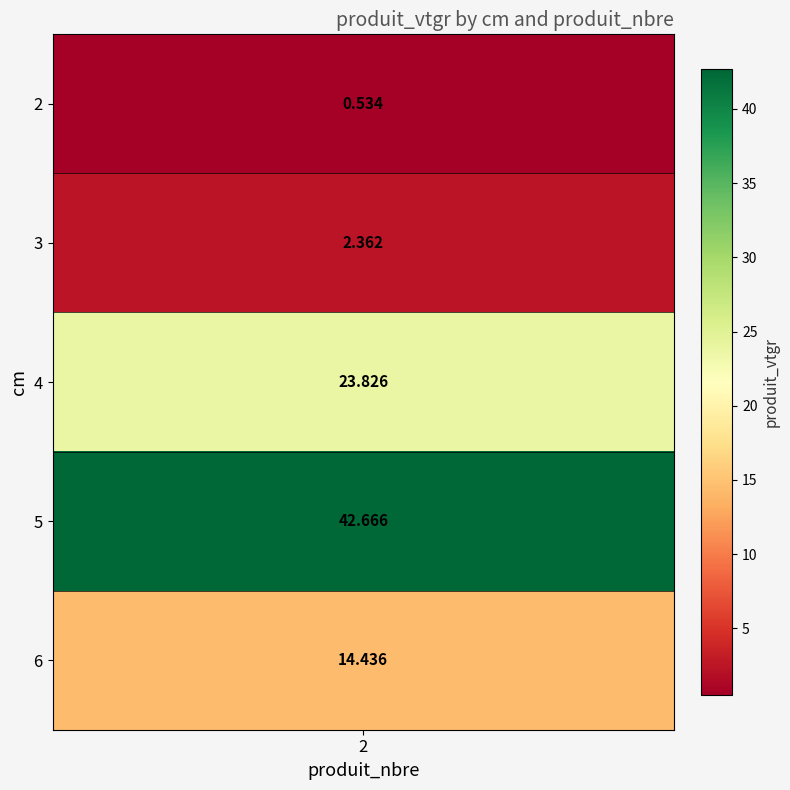

Reading left to right, what are all the values shown in this chart?

0.5	2.4	23.8	42.7	14.4